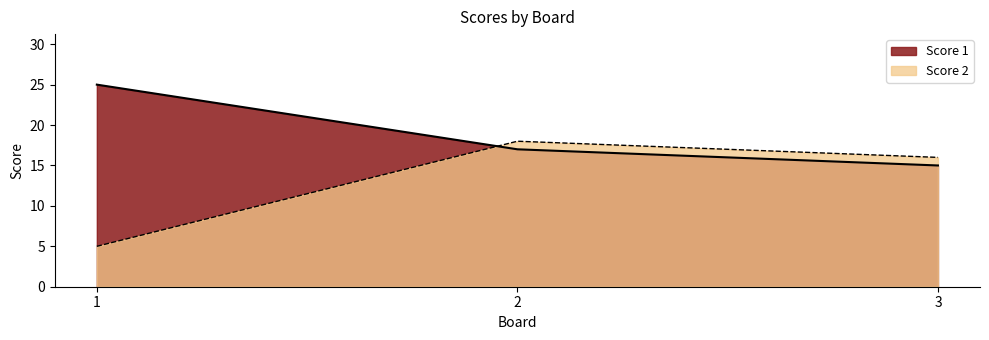

True or false: Score 1 has a value of 25 at 1.

True